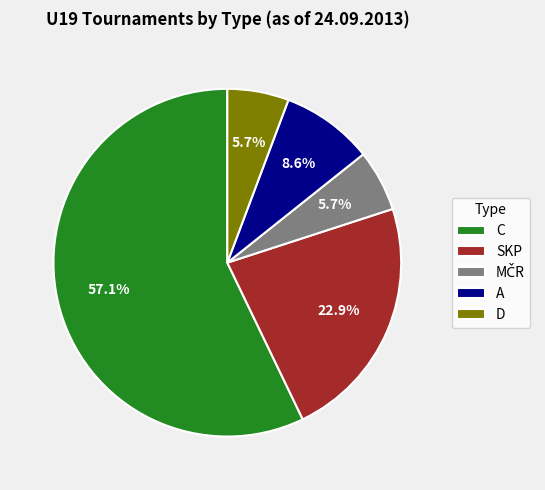

What portion of the pie excludes SKP?

77.1%